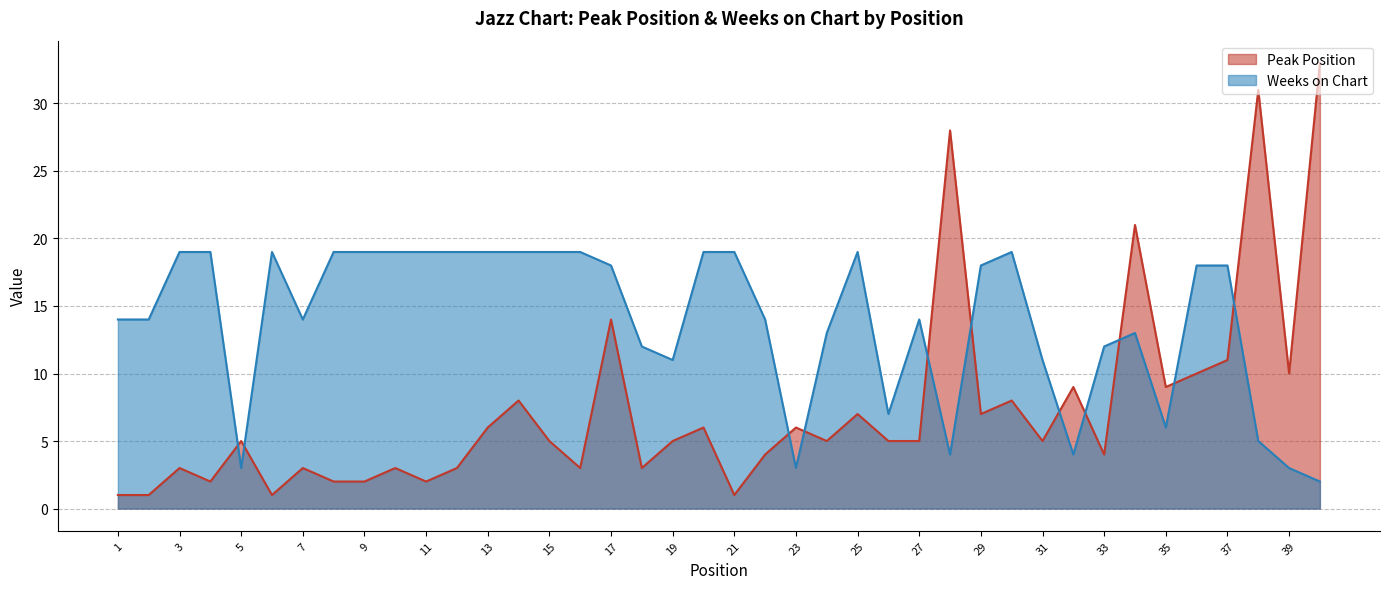

What is the value of the Peak Position point at the 8th from the left?

2